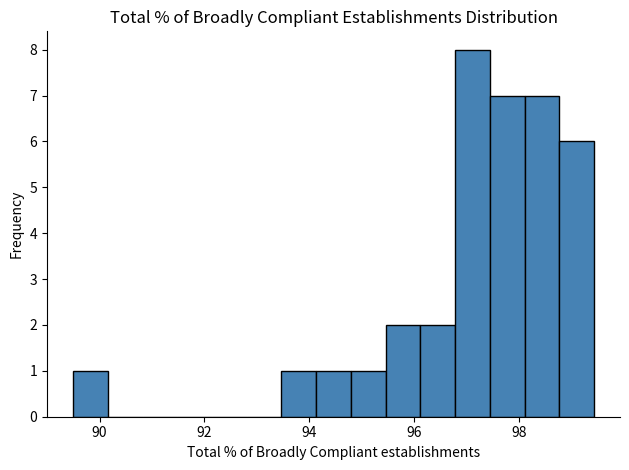

Around what value on the x-axis is the tallest bar? Give the approximate position of its centre, as read against the axis.

97.2